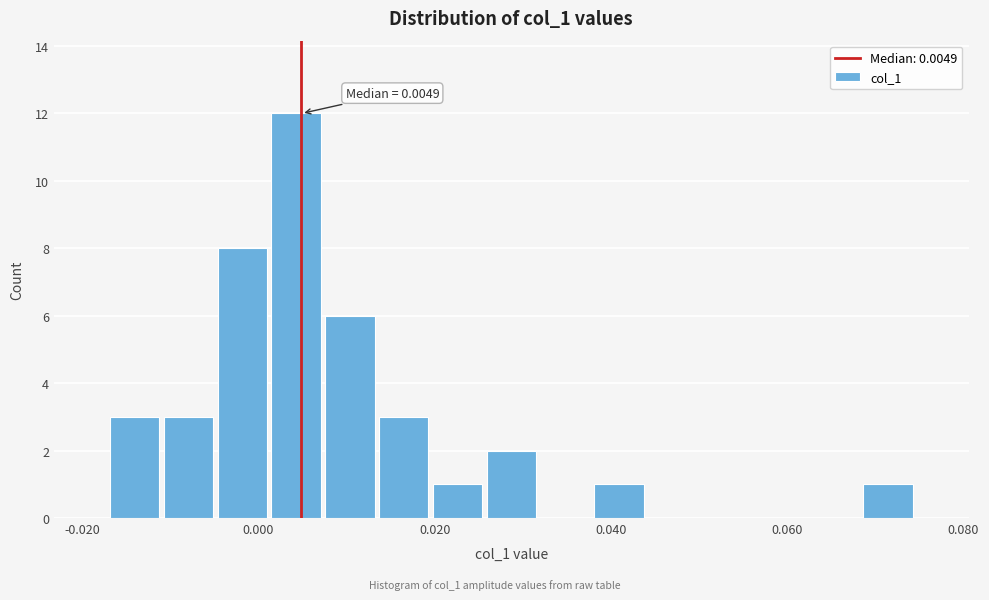

Around what value on the x-axis is the tallest bar? Give the approximate position of its centre, as read against the axis.

0.004